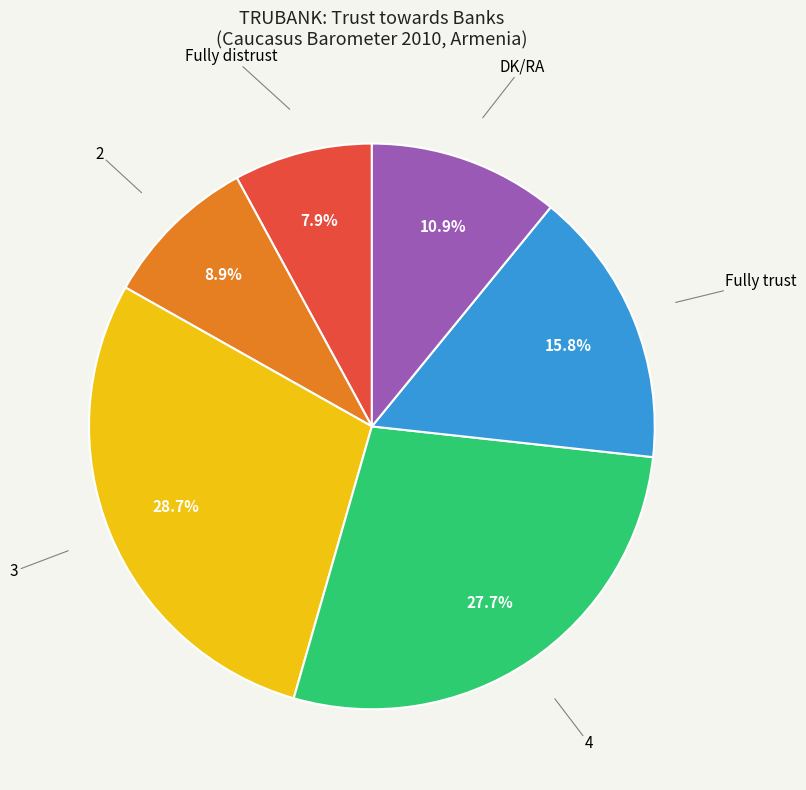

What is the ratio of the value at 3 to the value at 4?

1.0